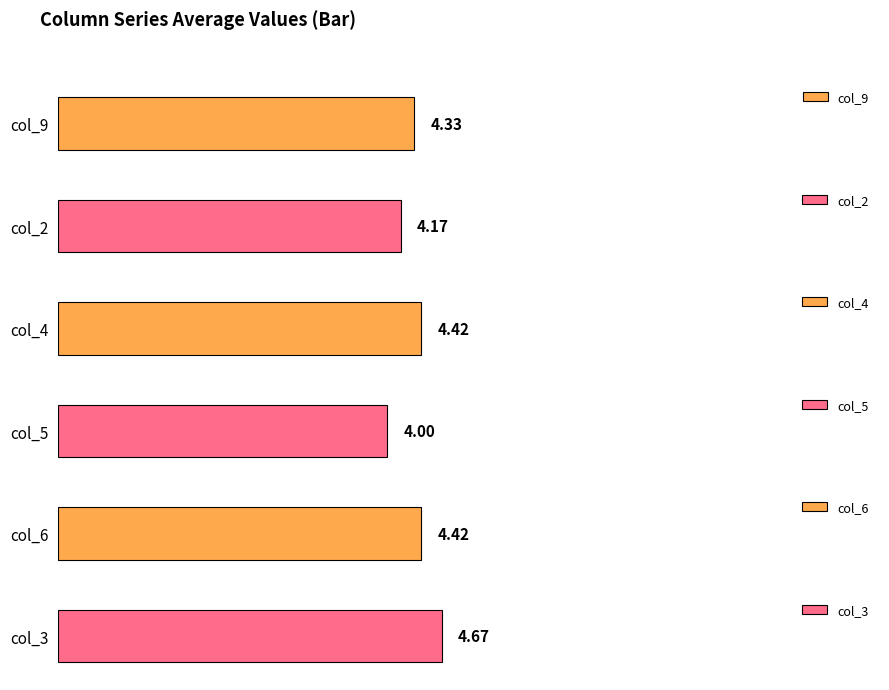

Which series has the largest range (max minus min)?

col_9